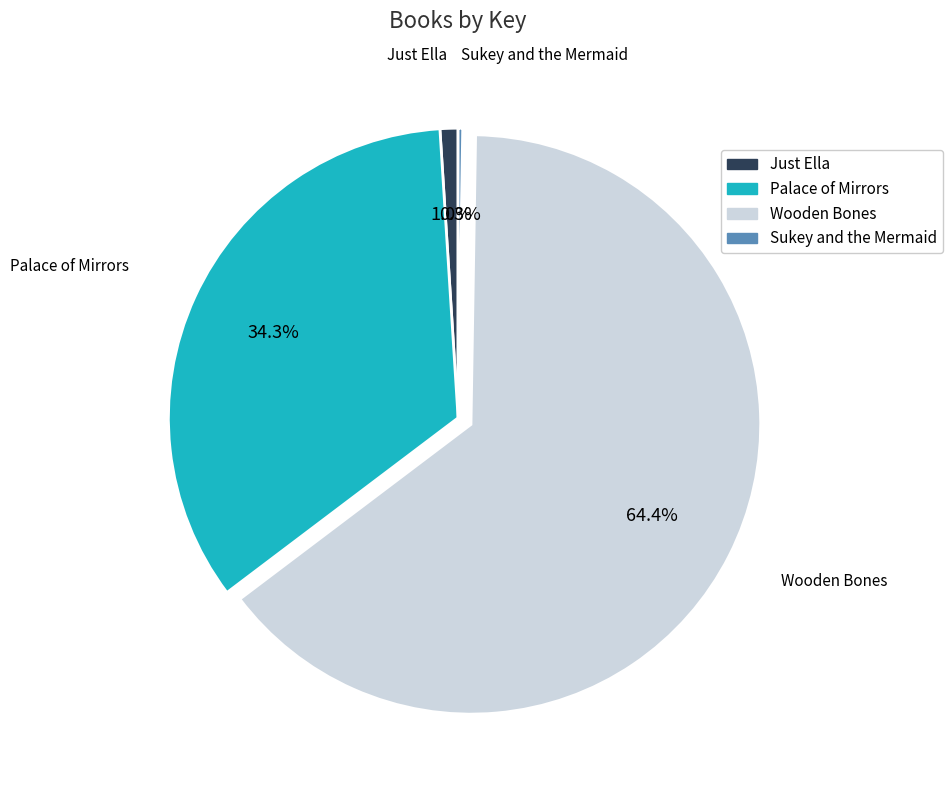

To the nearest percent, what is the difference between the Just Ella and Wooden Bones slice percentages?

63%